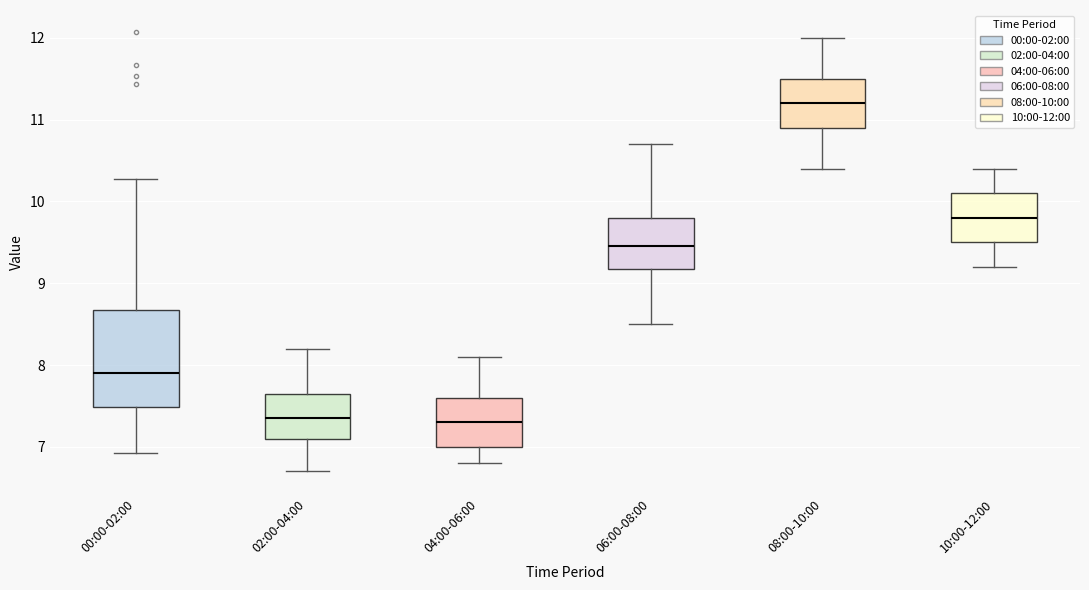

Which box's median line is the highest?

08:00-10:00